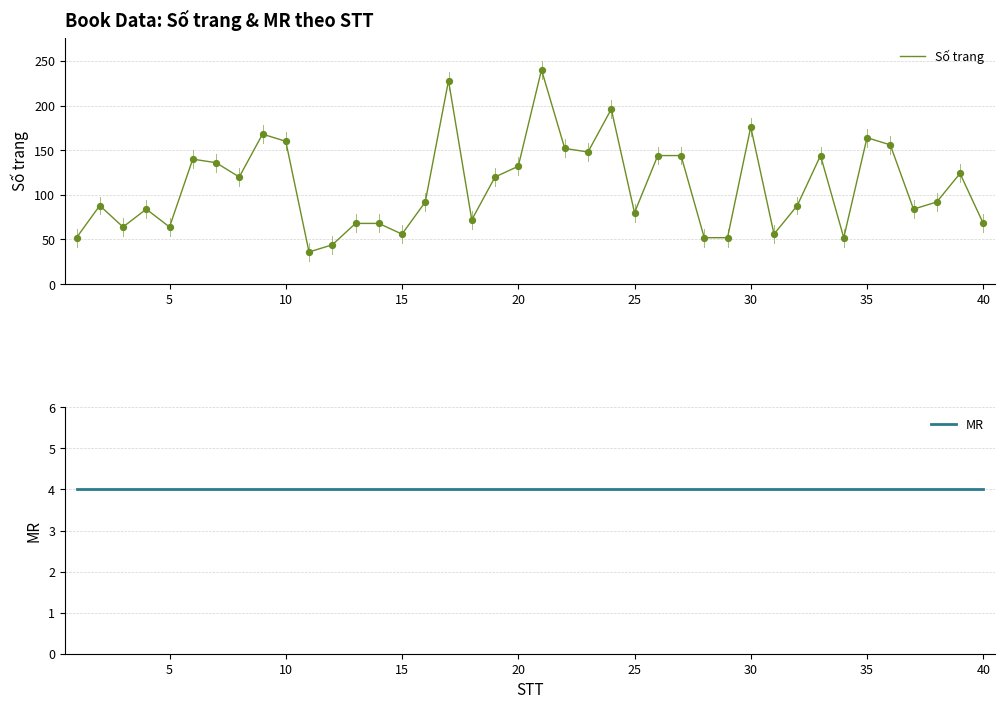

Which series reaches the minimum Y coordinate?

MR